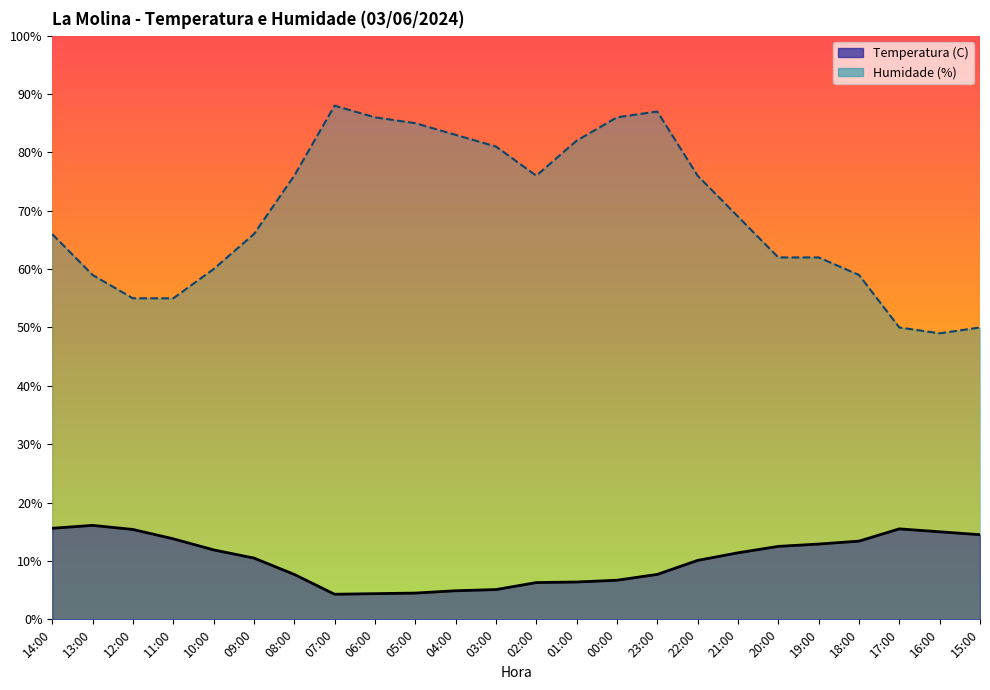

Where is Temperatura (C) nearest to the value 10?

22:00